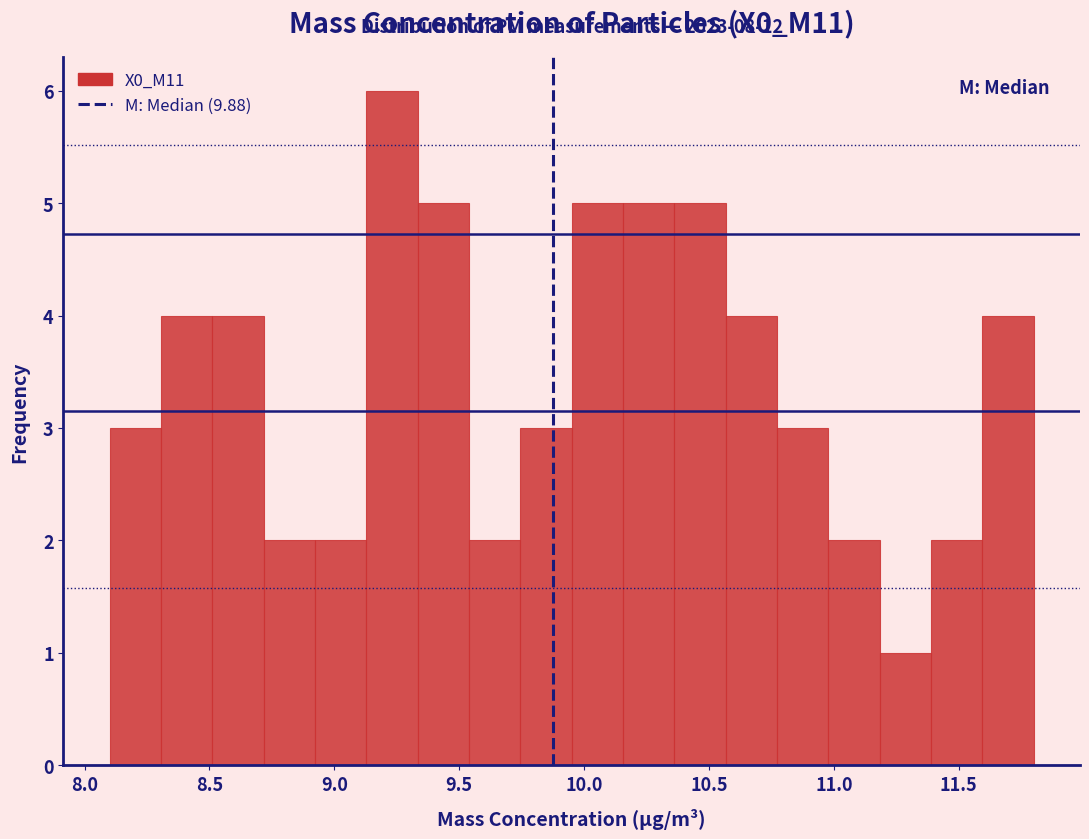

Which range on the x-axis has the tallest bar?

9.15 to 9.35